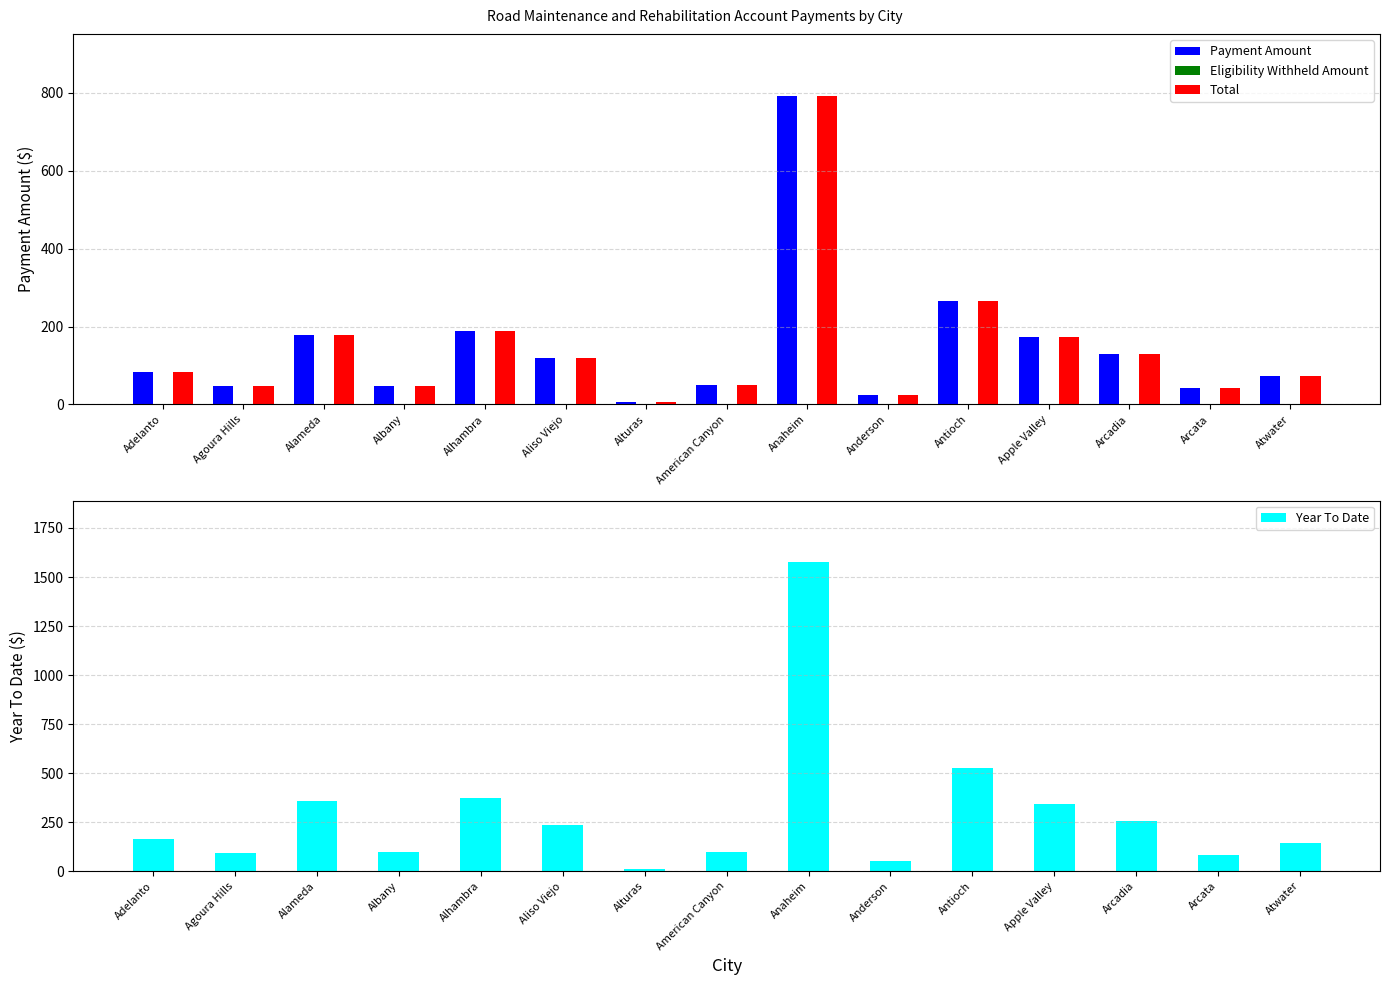

At Anaheim, list the series in order from largest to smallest.

Year To Date, Payment Amount, Total, Eligibility Withheld Amount